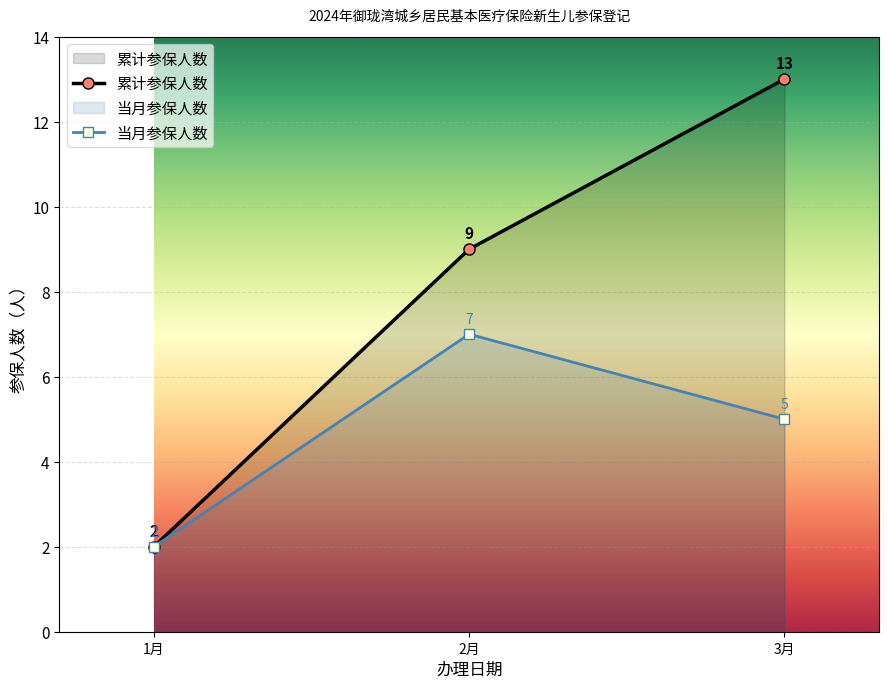

Is it true that 累计参保人数 equals 9 at 2月?

True